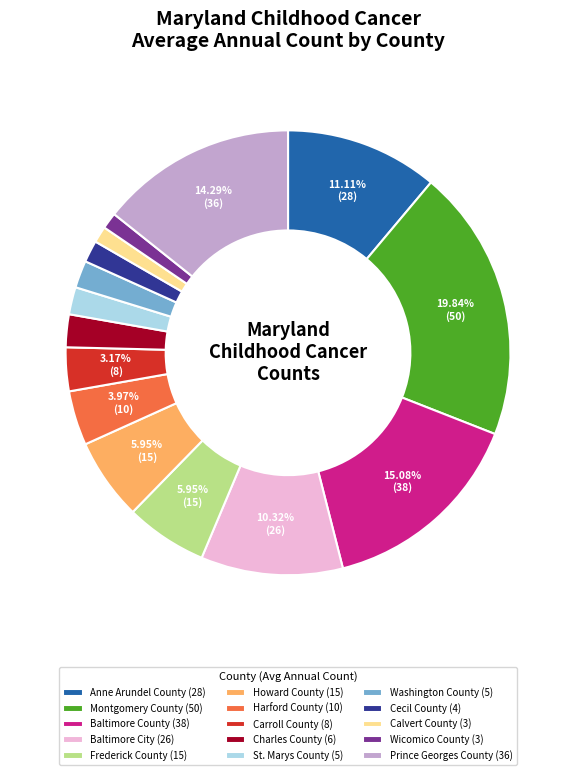

Do Howard County and Calvert County together represent more than half of the pie?

No